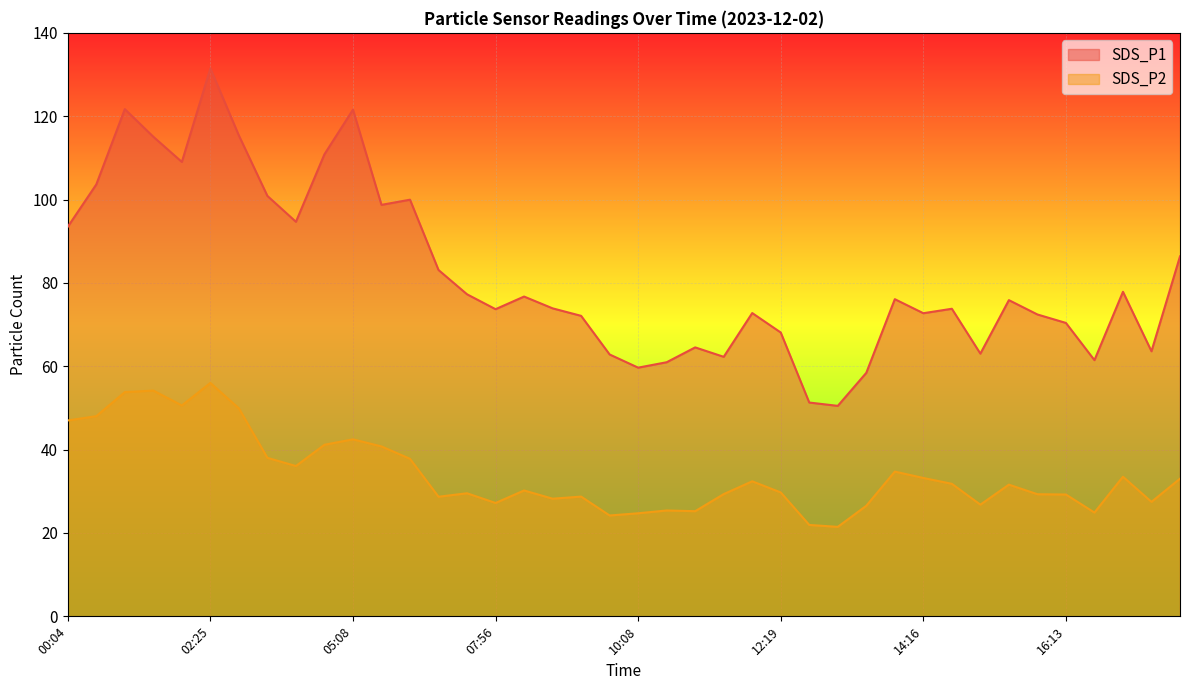

What is the greatest value displayed?

131.5